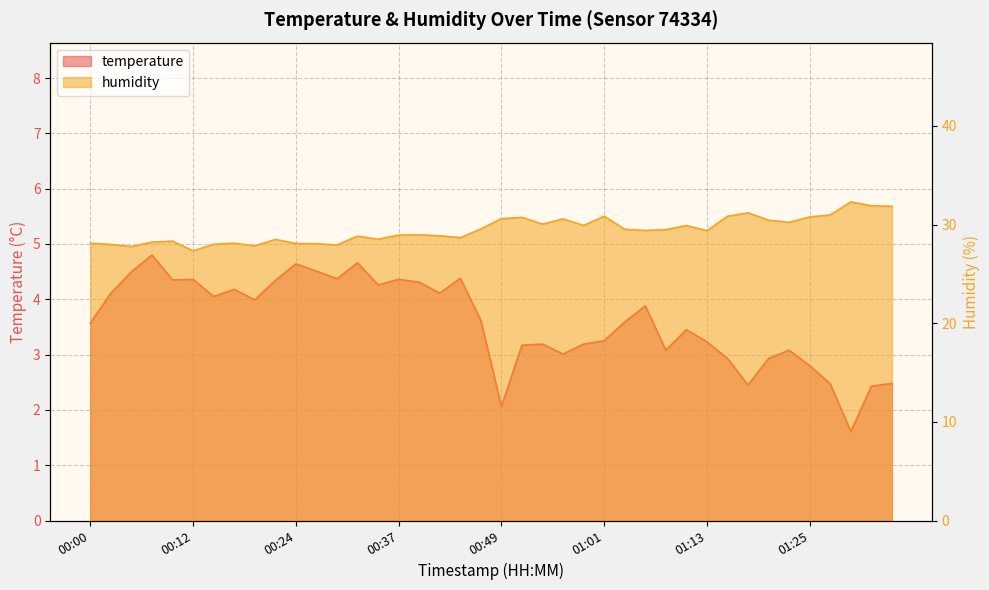

Rank the categories by humidity value from highest to lowest.

01:30, 01:32, 01:35, 01:18, 01:27, 01:01, 01:15, 01:25, 00:51, 00:49, 00:56, 01:20, 01:23, 00:54, 00:58, 01:11, 00:46, 01:03, 01:08, 01:06, 01:13, 00:39, 00:37, 00:41, 00:32, 00:44, 00:34, 00:22, 00:10, 00:07, 00:17, 00:00, 00:24, 00:27, 00:15, 00:03, 00:29, 00:20, 00:05, 00:12